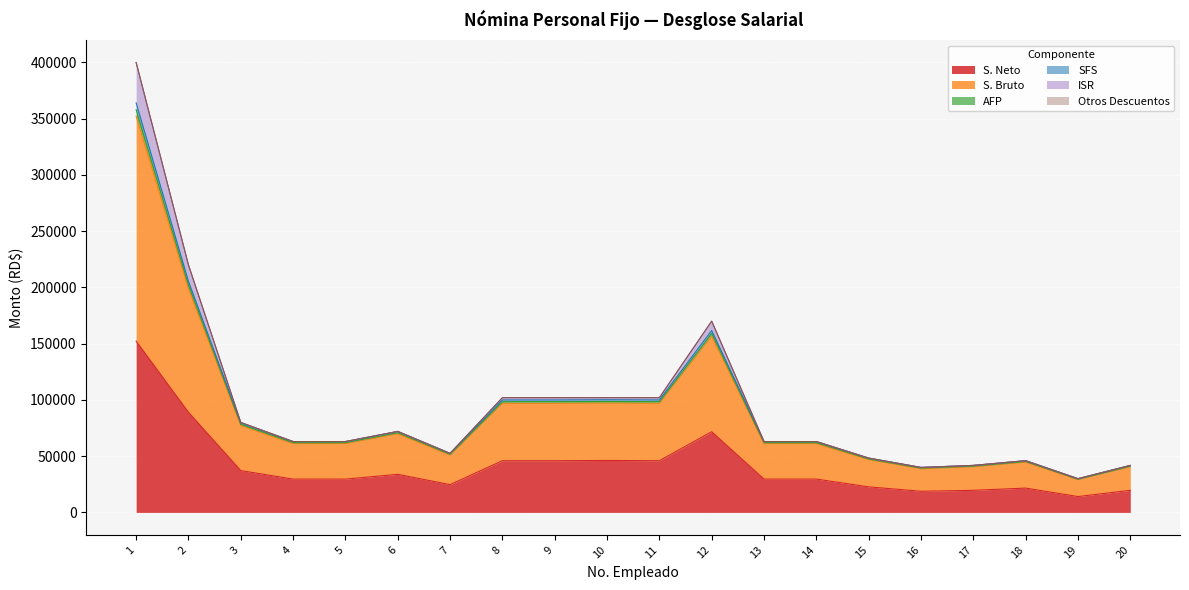

Which label corresponds to the smallest value in the chart?

19